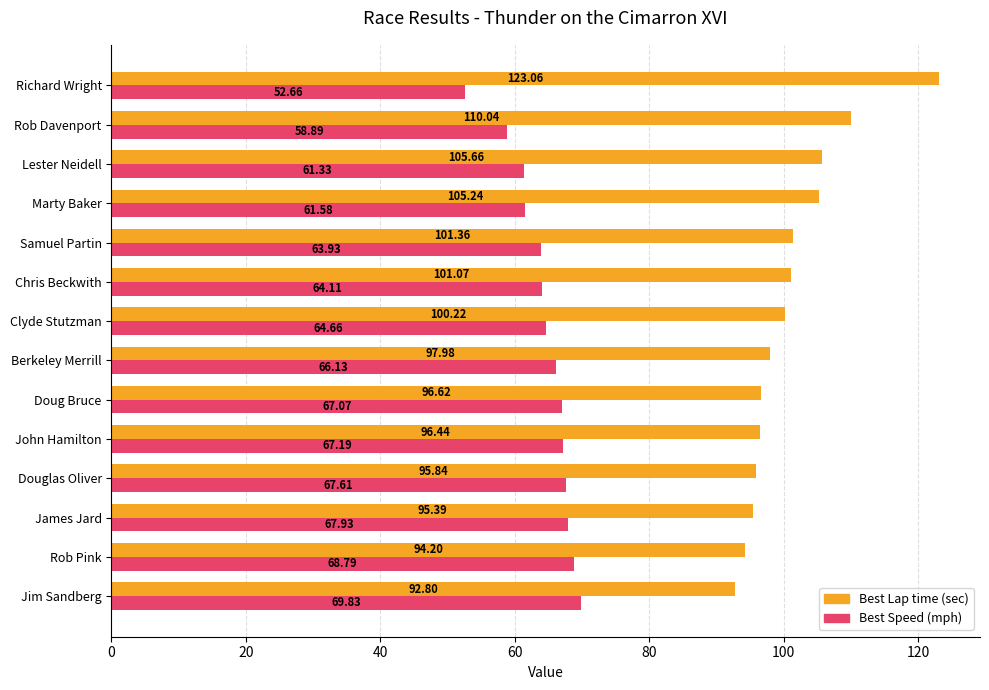

Which label corresponds to the smallest value in the chart?

Richard Wright